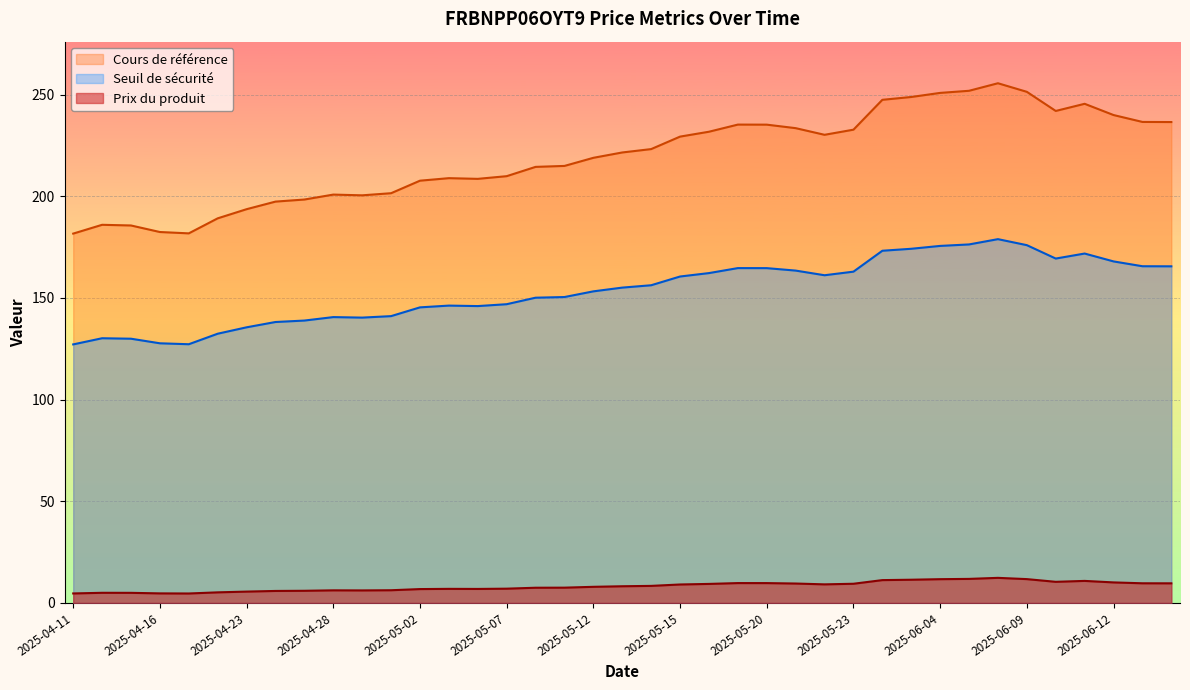

Does the chart display data point markers on the line(s)?

No